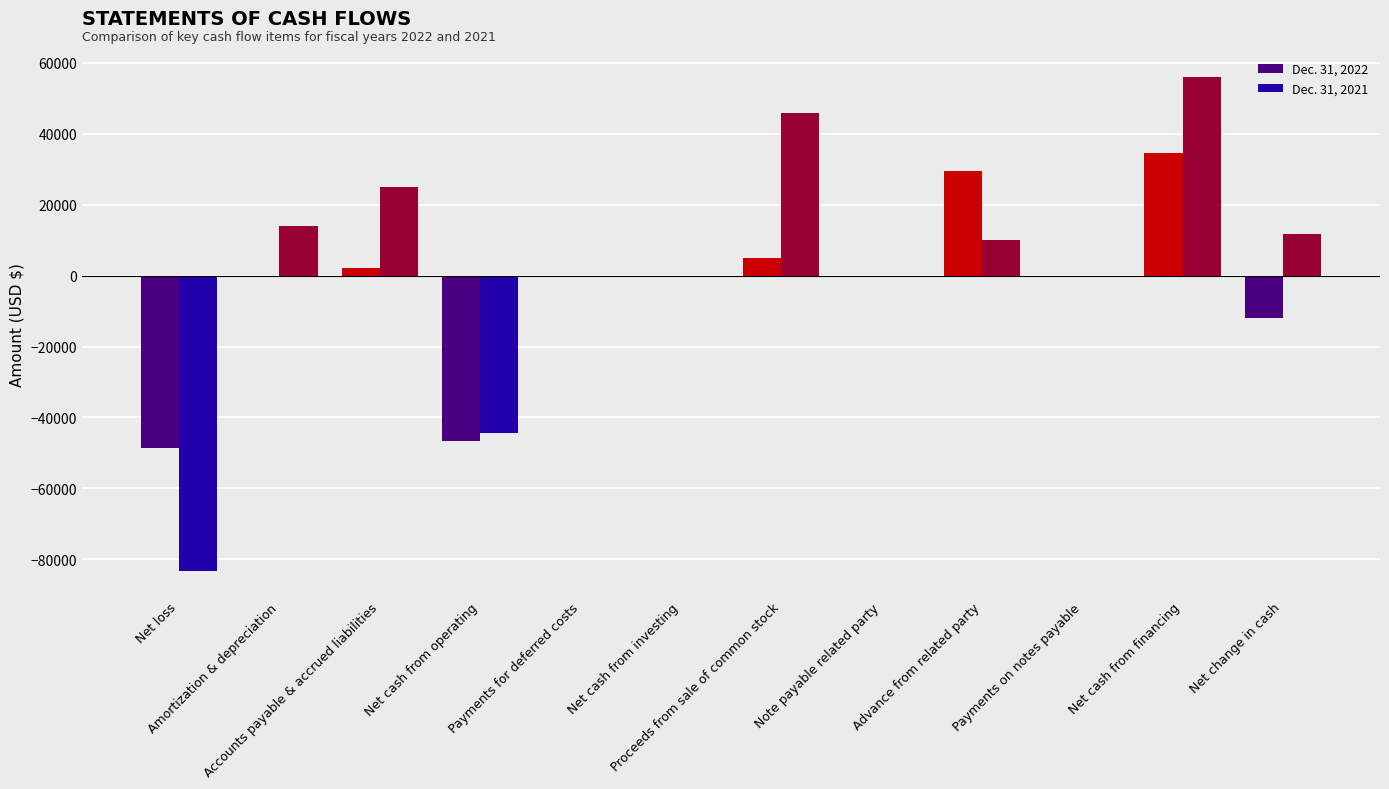

What are all the series names shown in the legend?

Dec. 31, 2022, Dec. 31, 2021